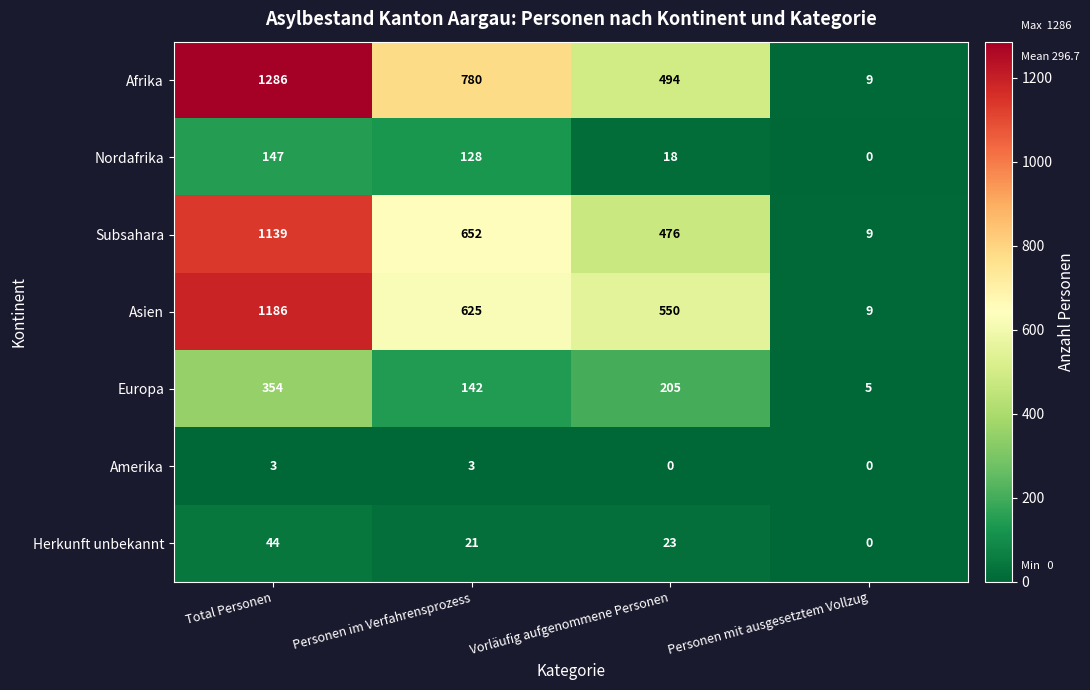

At how many categories does at least one series exceed 539?

3